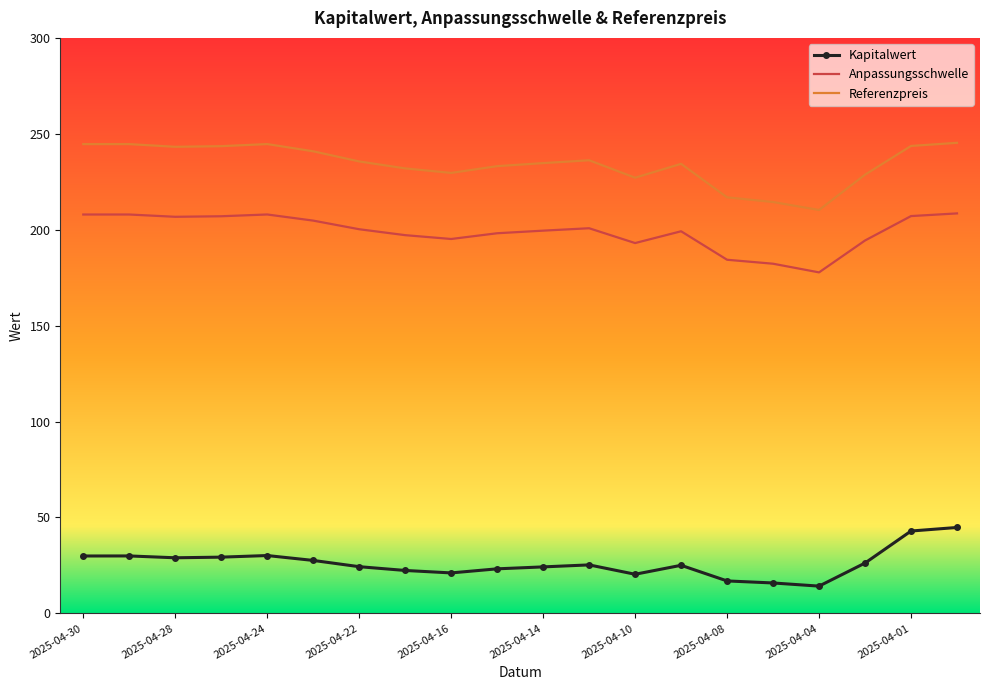

What is the lowest value of the Anpassungsschwelle series?

177.8